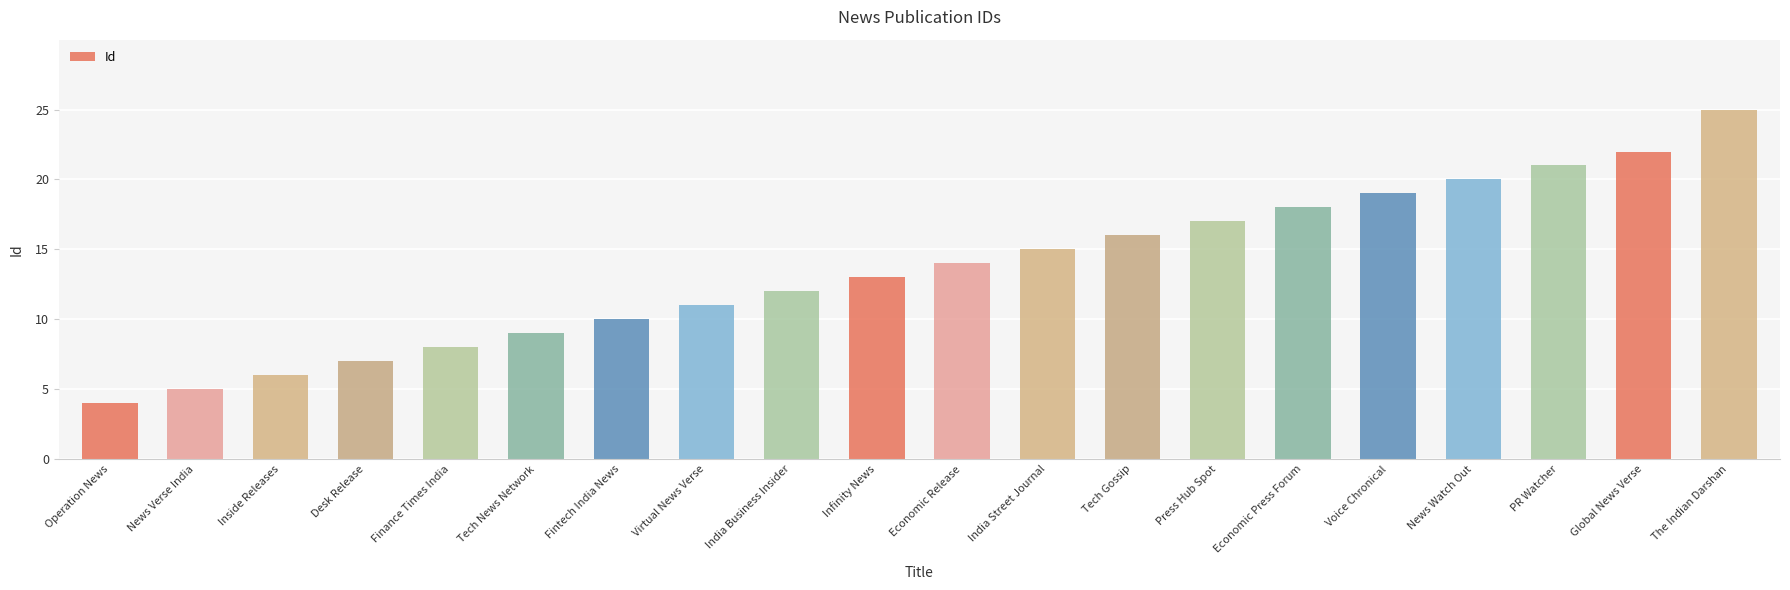

List the labels in order of value, largest first.

The Indian Darshan, Global News Verse, PR Watcher, News Watch Out, Voice Chronical, Economic Press Forum, Press Hub Spot, Tech Gossip, India Street Journal, Economic Release, Infinity News, India Business Insider, Virtual News Verse, Fintech India News, Tech News Network, Finance Times India, Desk Release, Inside Releases, News Verse India, Operation News